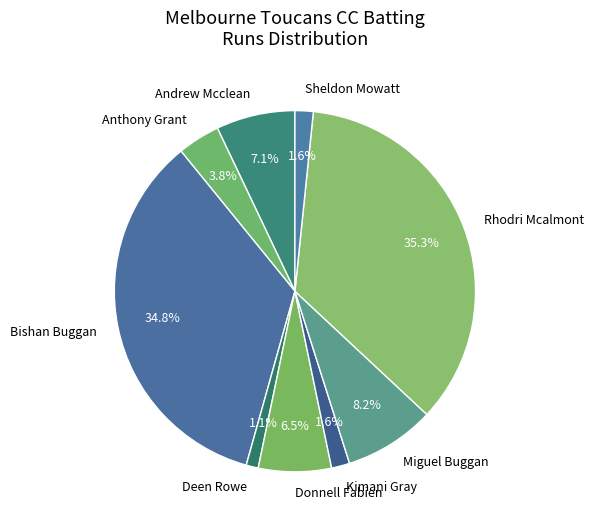

To the nearest percent, what is the average slice percentage?

11%